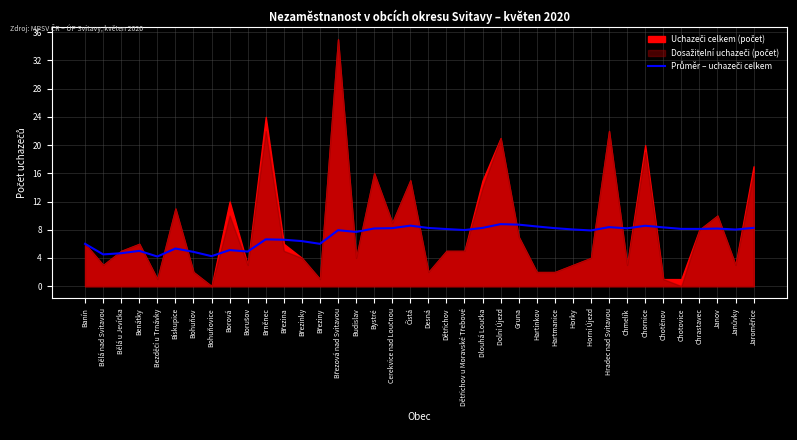

At which category does the data reach its first local peak?

Benátky